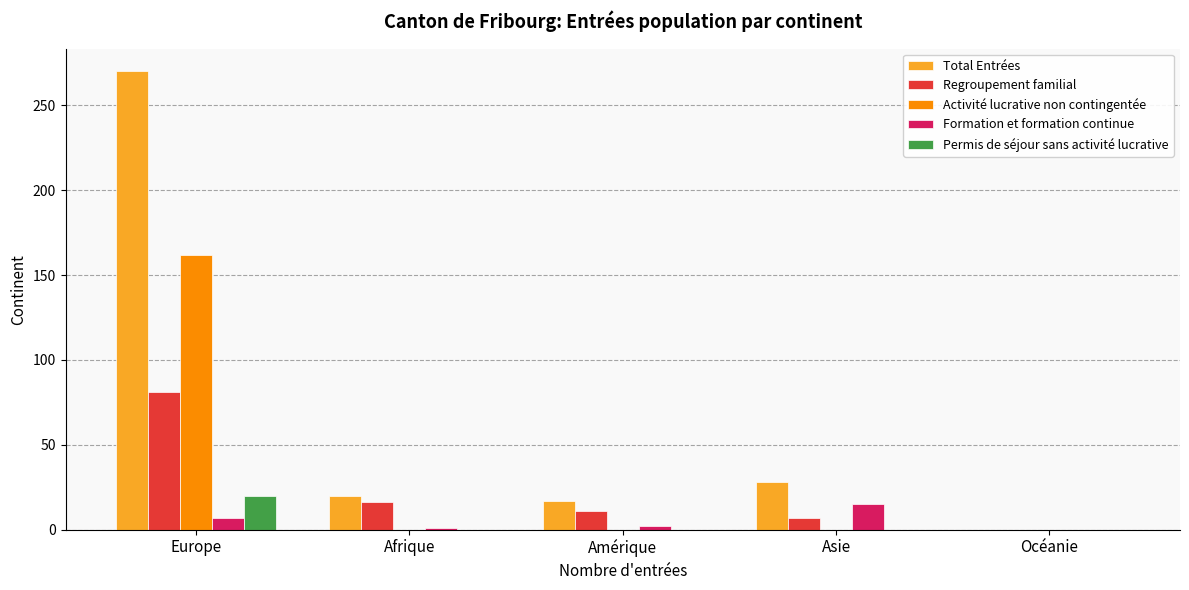

Is the value of Formation et formation continue at Asie greater than the value of Permis de séjour sans activité lucrative at Asie?

Yes